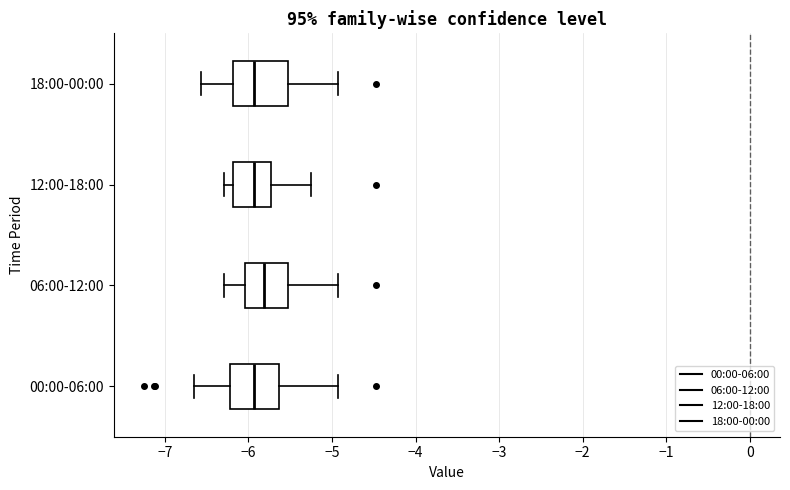

Where does the median line of the box for 06:00-12:00 sit on the x-axis? The values are not printed on the chart, so give them approximately, as read against the axis.

-5.8